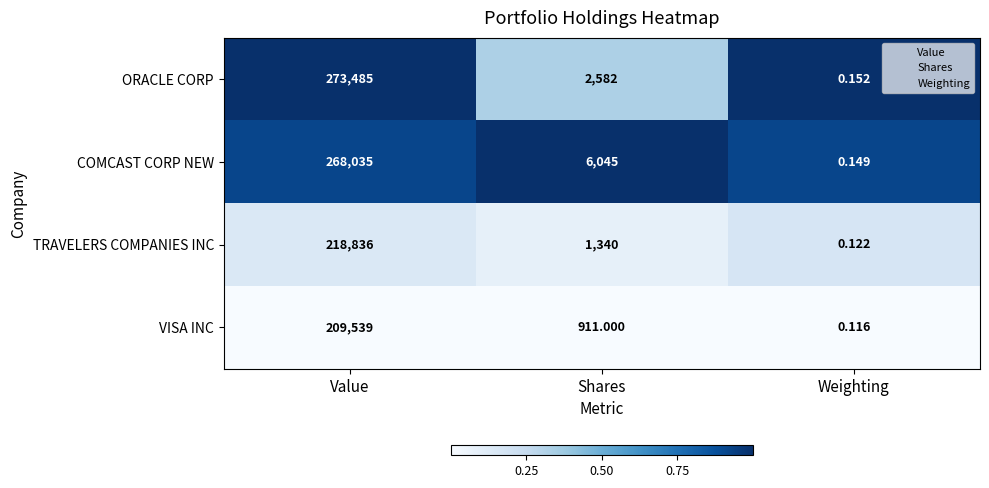

At Weighting, list the series in order from smallest to largest.

VISA INC, TRAVELERS COMPANIES INC, COMCAST CORP NEW, ORACLE CORP